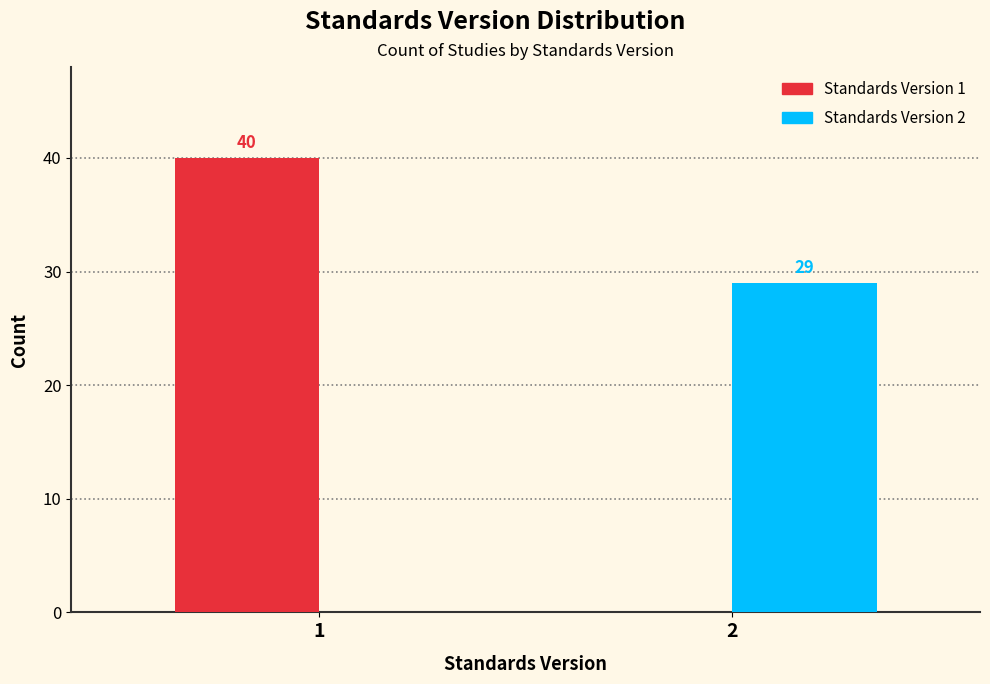

Reading left to right, list all the values displayed in this chart.

Standards Version 1: 1=40	2=0
Standards Version 2: 1=0	2=29